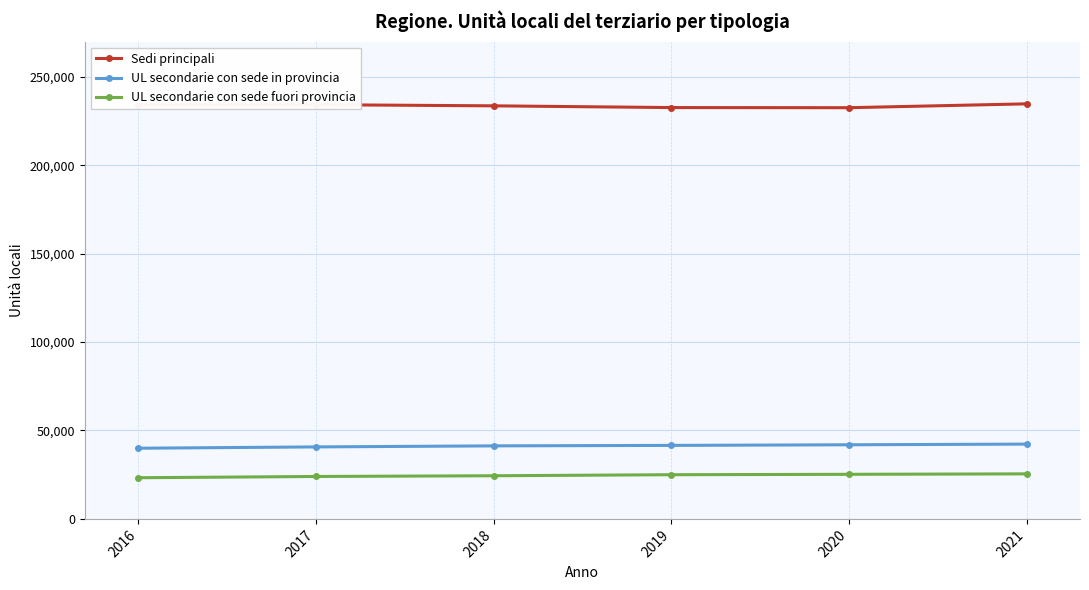

What is the total value across all series at 2018?

299217